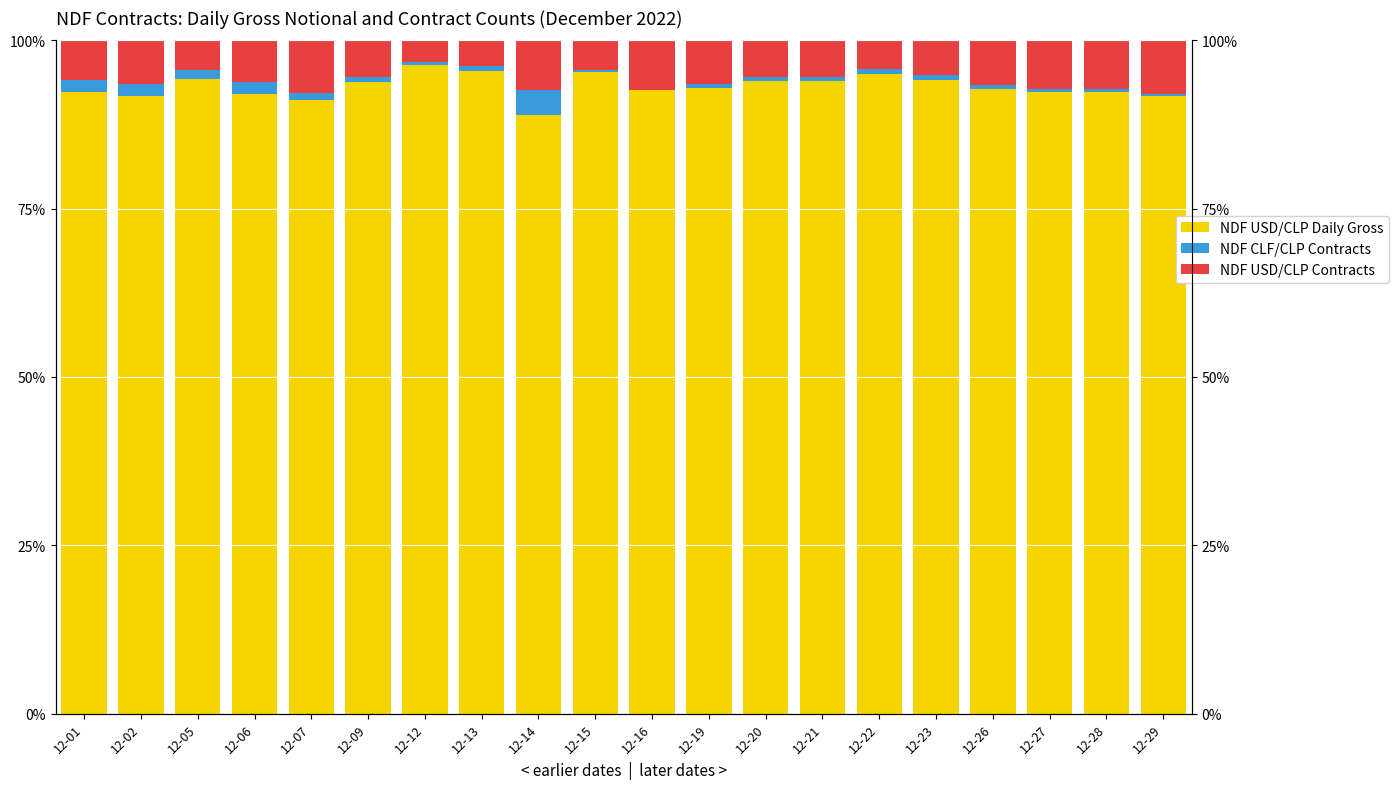

Between 12-09 and 12-16, which is larger?

12-09